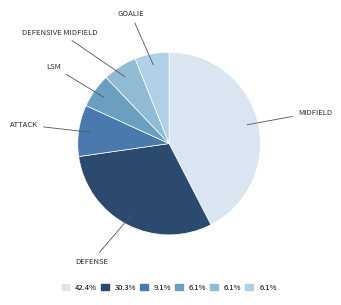

Is there any slice that represents more than half of the pie?

No